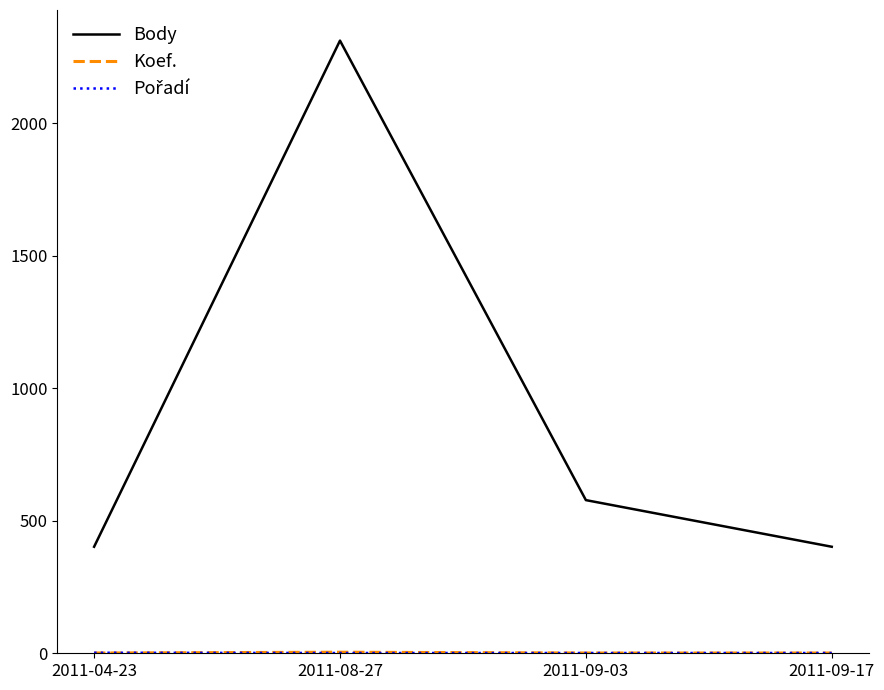

At which category is the sum across all series the highest?

2011-08-27